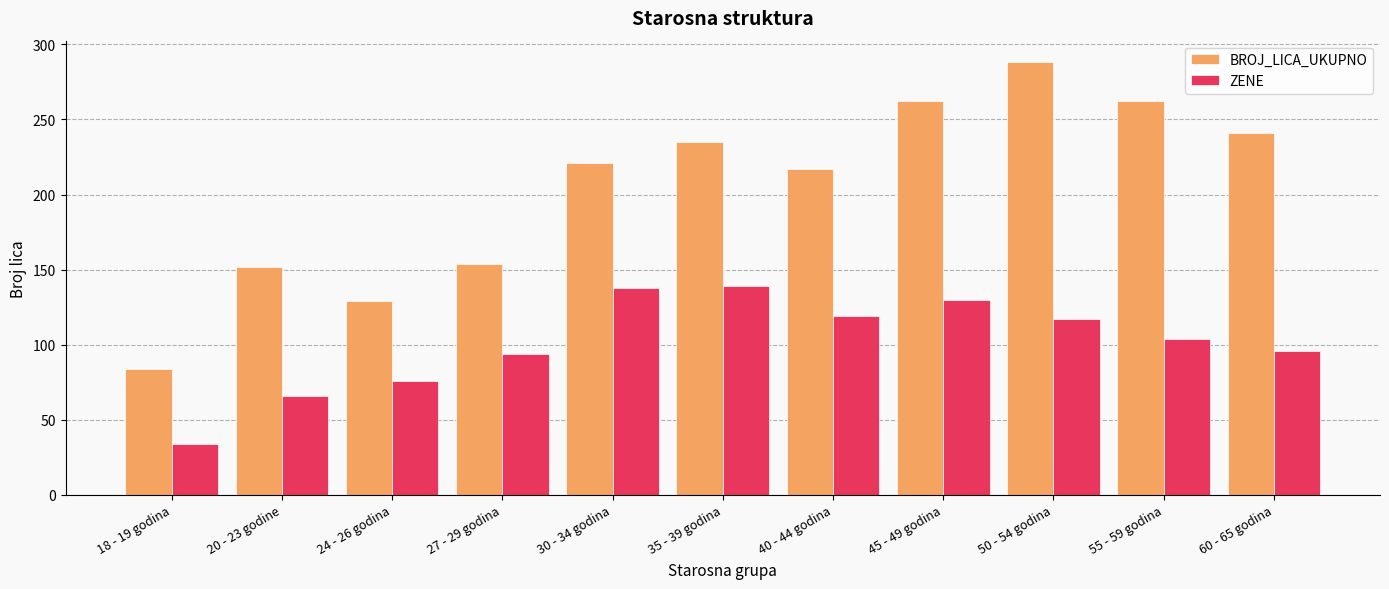

Are the bars grouped side by side (vs. stacked)?

Yes